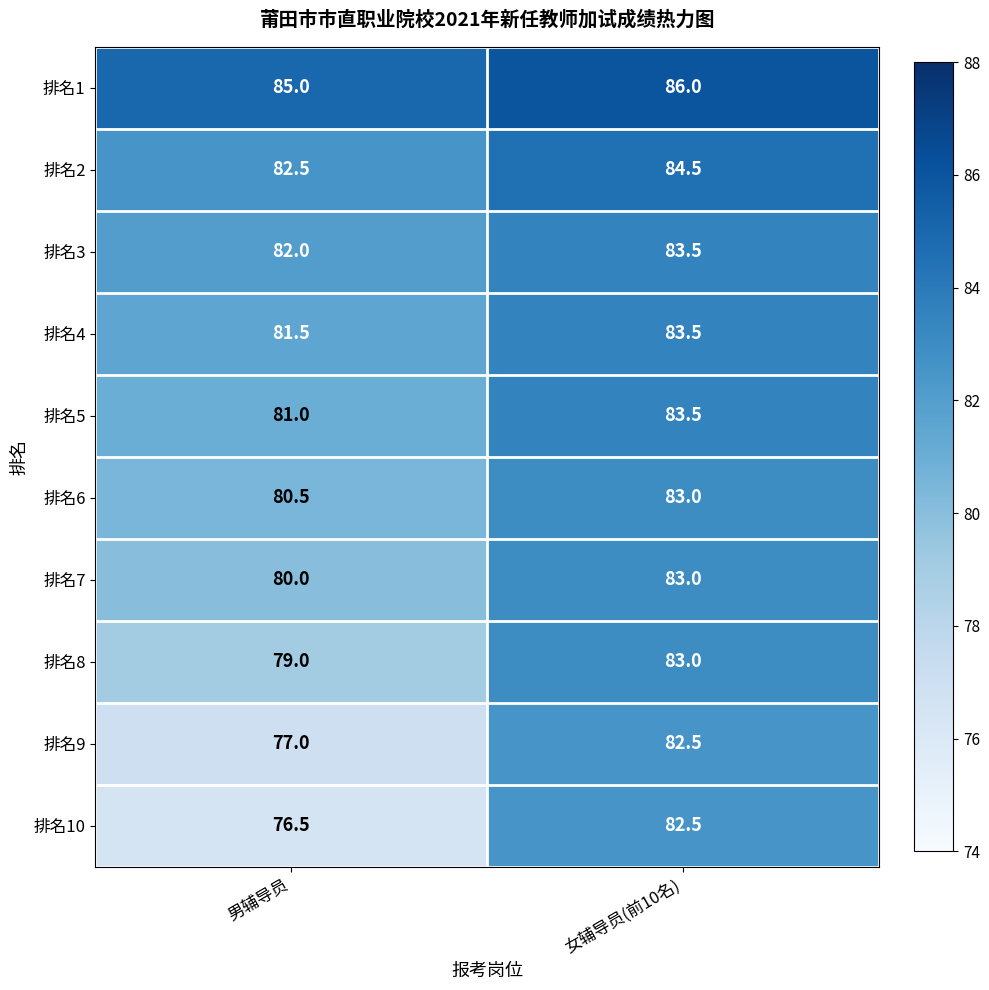

At which category is the sum across all series the highest?

女辅导员(前10名)